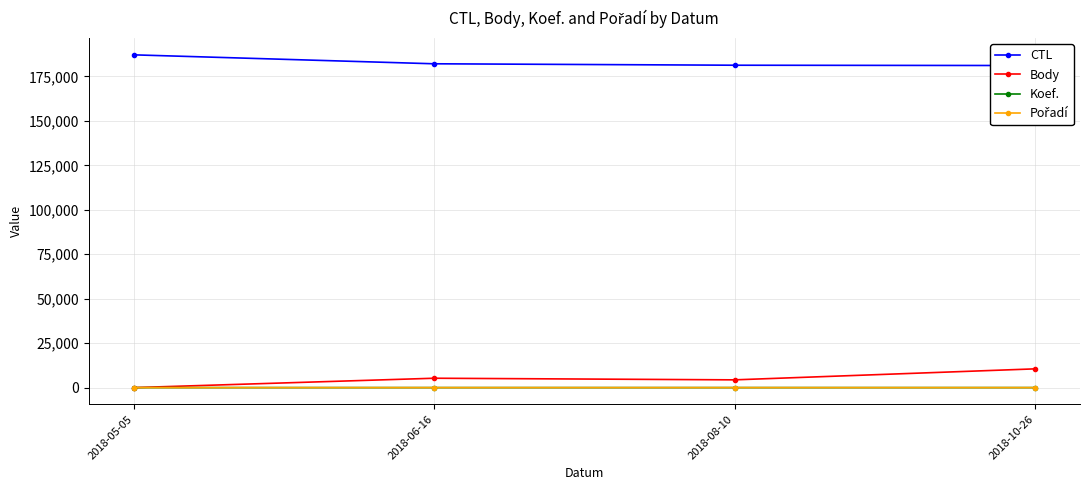

Rank the categories by Koef. value from highest to lowest.

2018-10-26, 2018-06-16, 2018-08-10, 2018-05-05